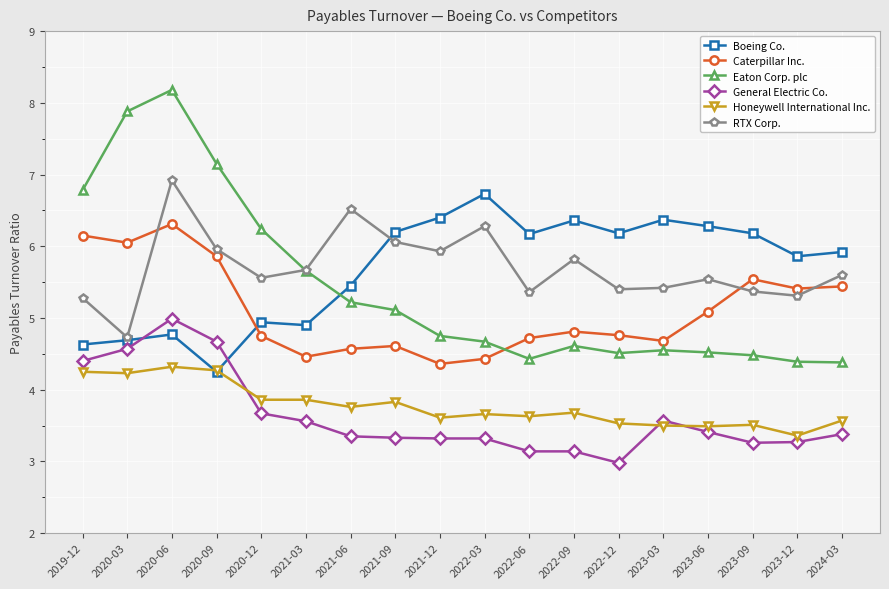

What position from the left is 2023-12?

17